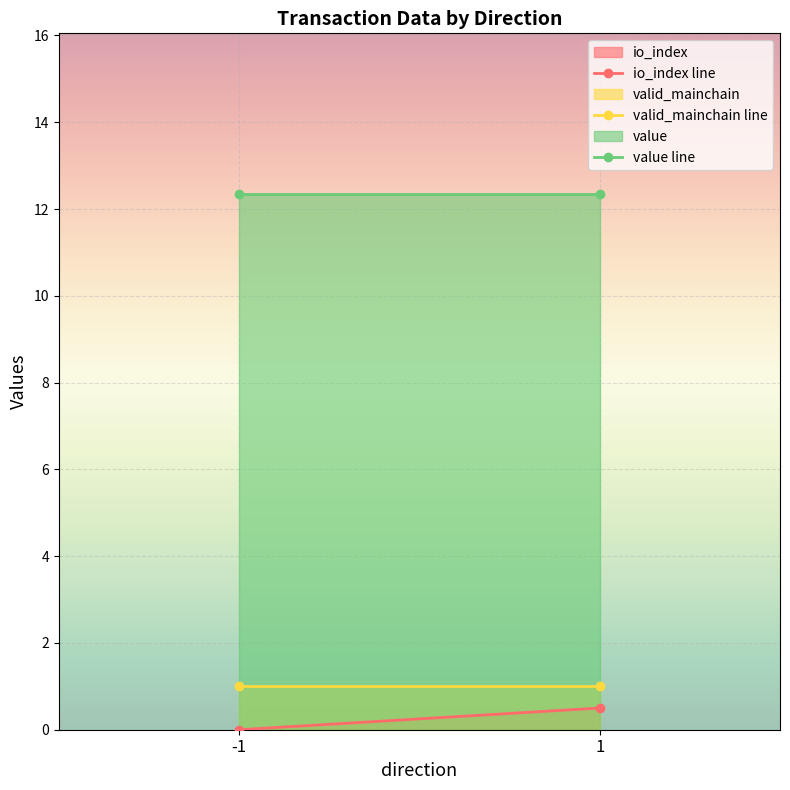

Reading right to left, list all the values displayed in this chart.

io_index line: 0.5	0.0
valid_mainchain line: 1.0	1.0
value line: 12.3	12.3